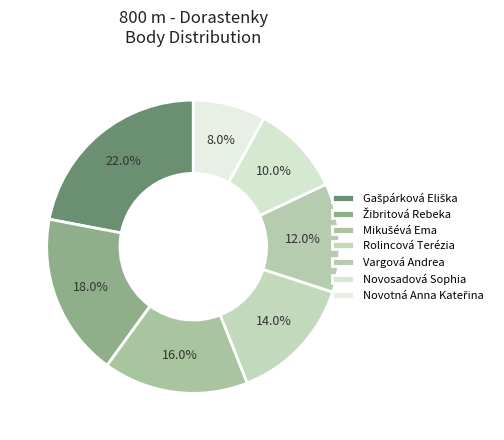

The Mikušévá Ema slice represents 1% of the pie. True or false?

False